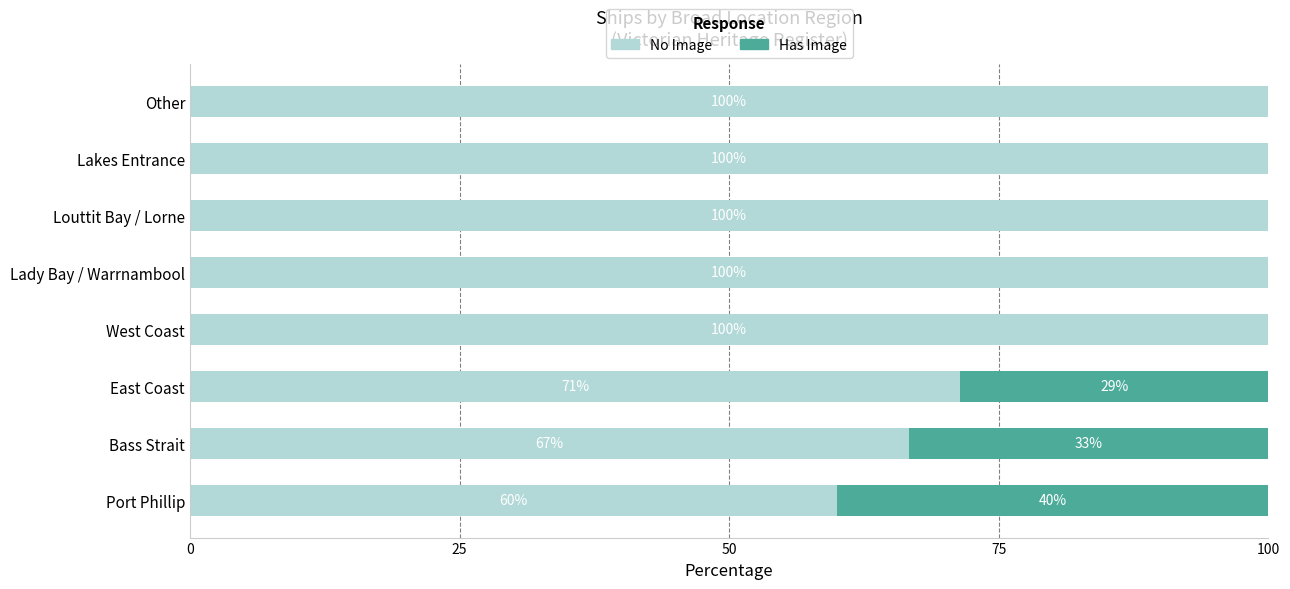

Read the No Image value at East Coast.

71.4